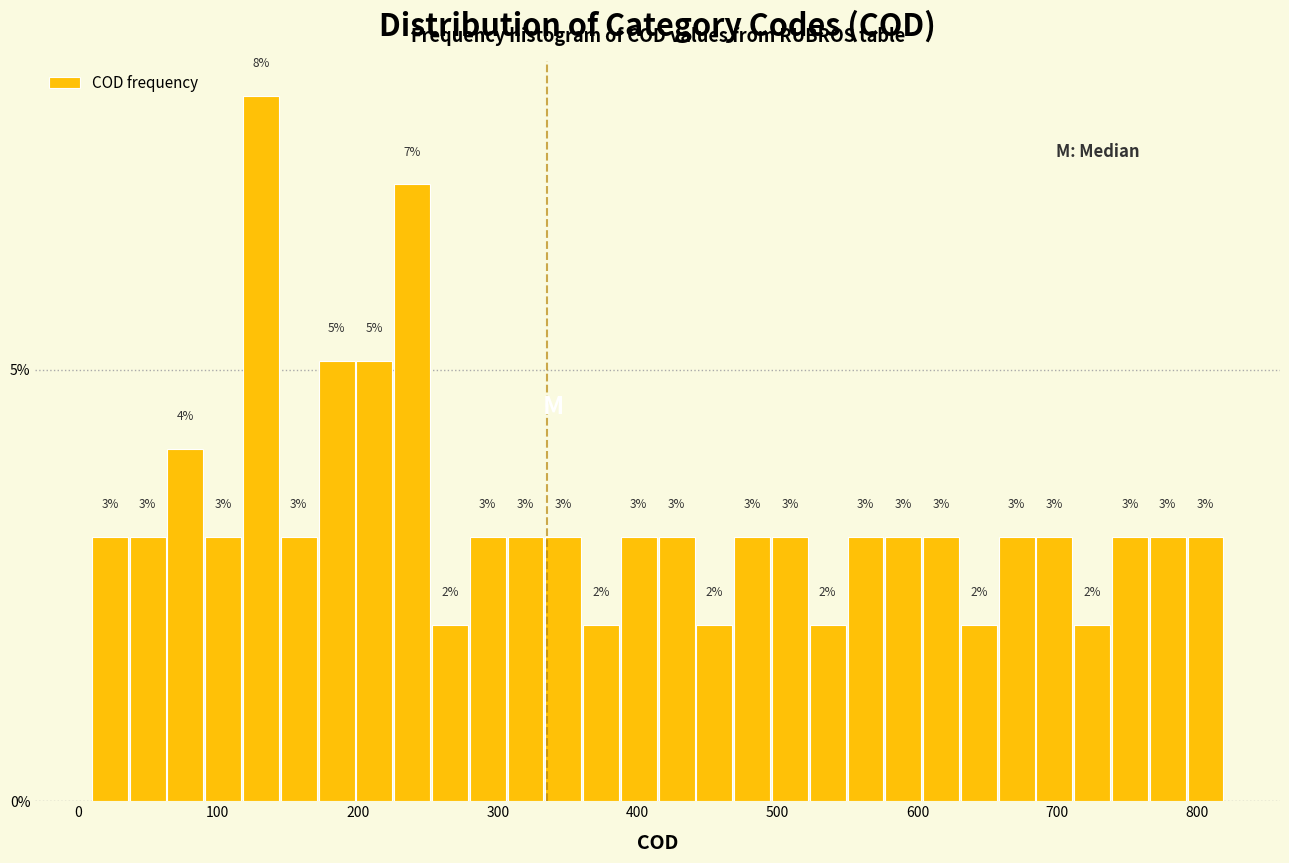

Read against the x-axis, roughly where is the centre of the tallest bar?

130